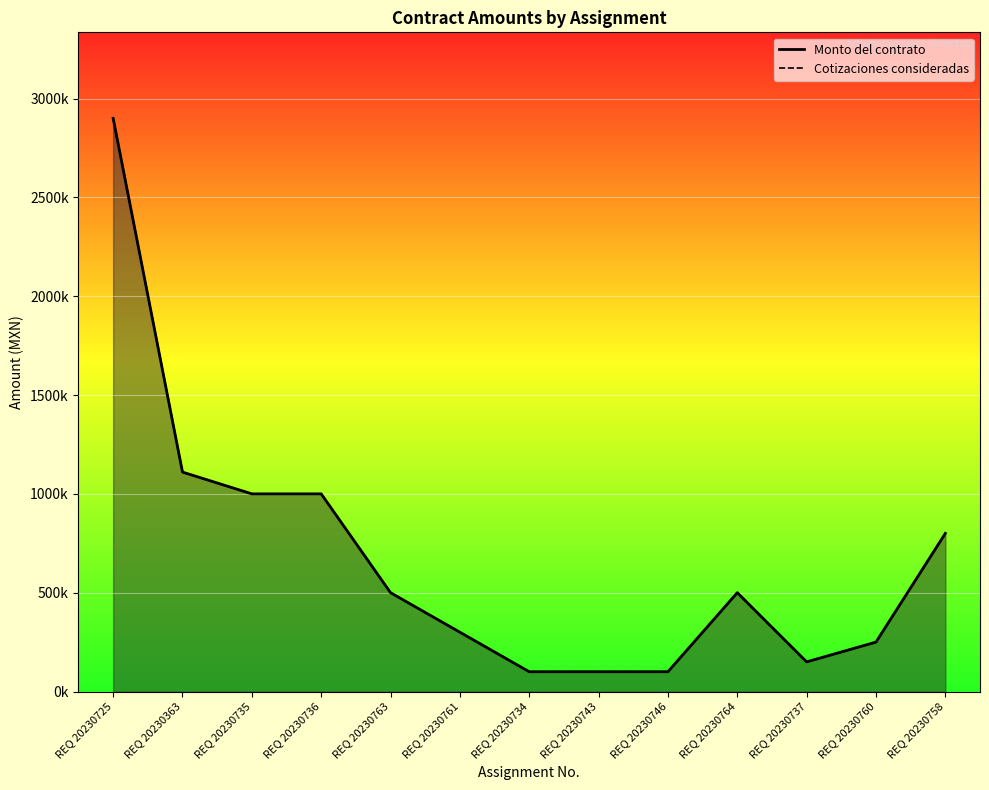

What position from the right is REQ 20230761?

8